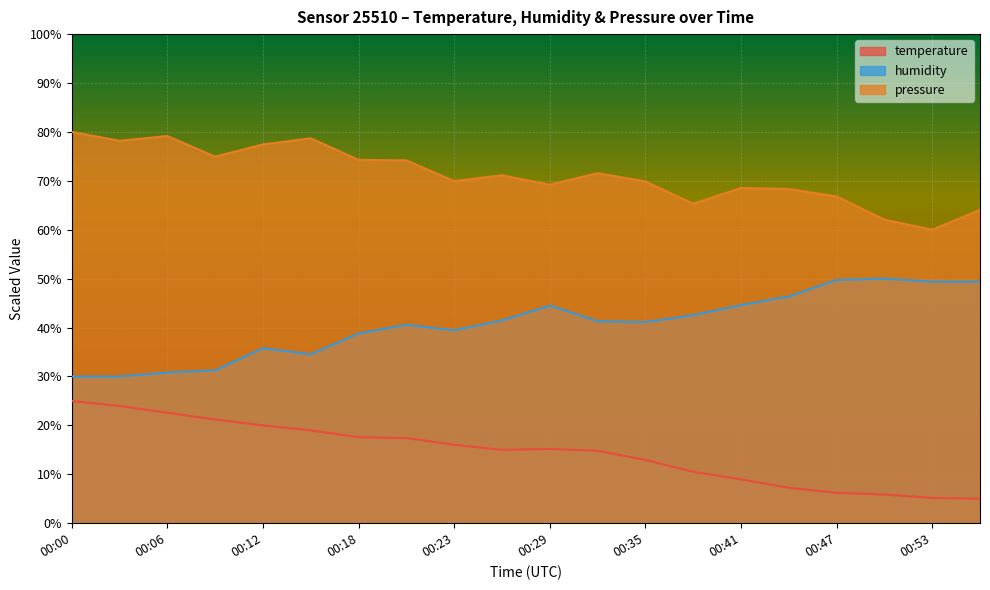

True or false: temperature has a value of 11.7 at 00:03.

False